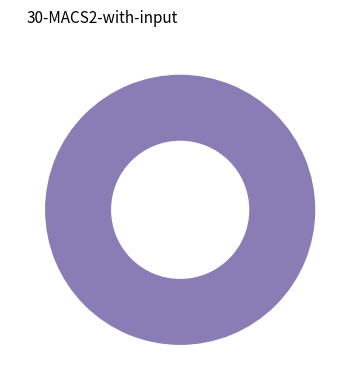

What is the change in value from 1289 to 8180?

+1